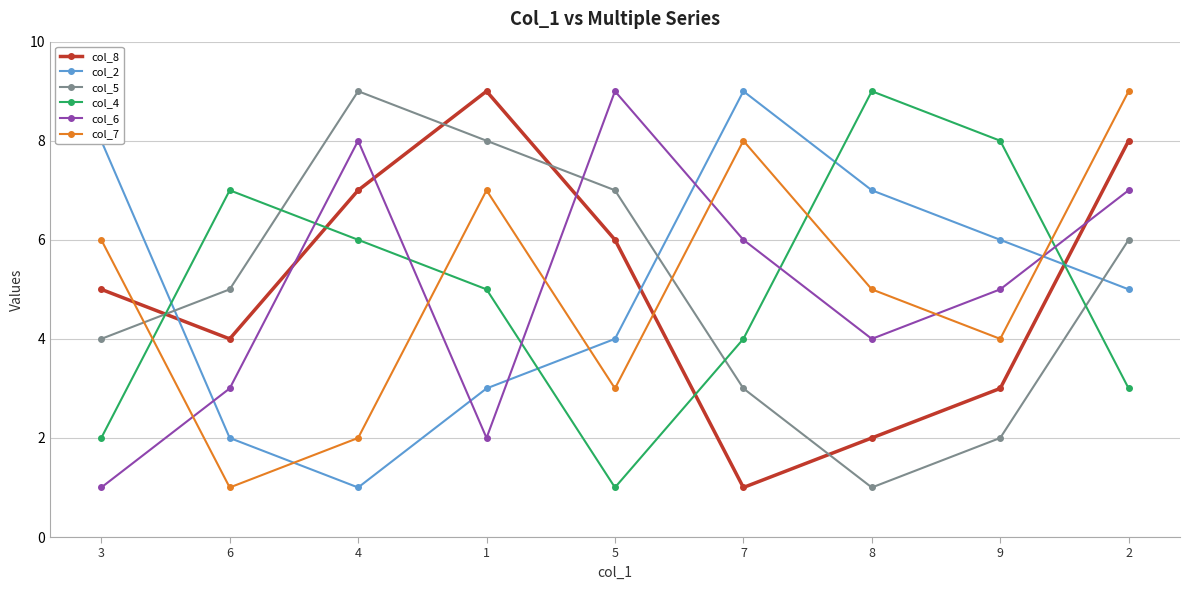

Rank the categories by col_4 value from lowest to highest.

5, 3, 2, 7, 1, 4, 6, 9, 8